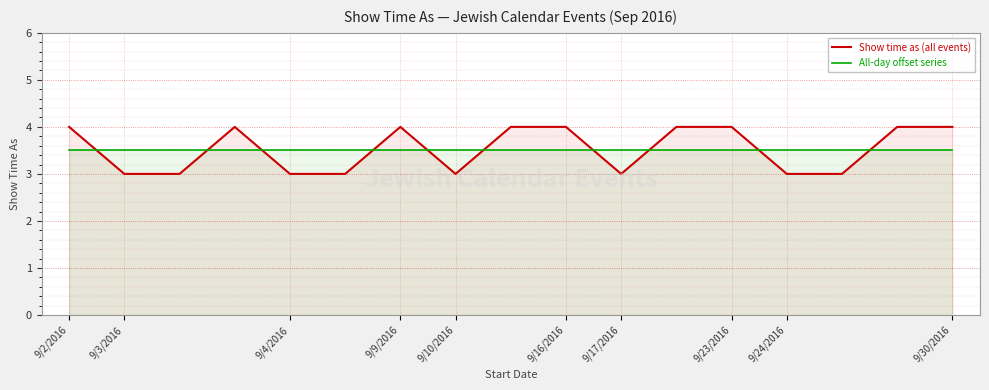

Which label corresponds to the smallest value in the chart?

9/3/2016